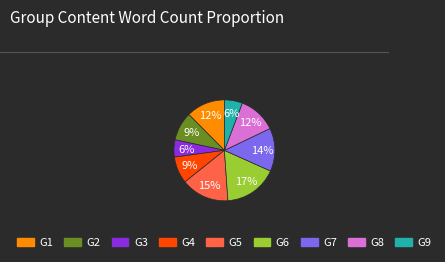

To the nearest percent, what is the average slice percentage?

11%